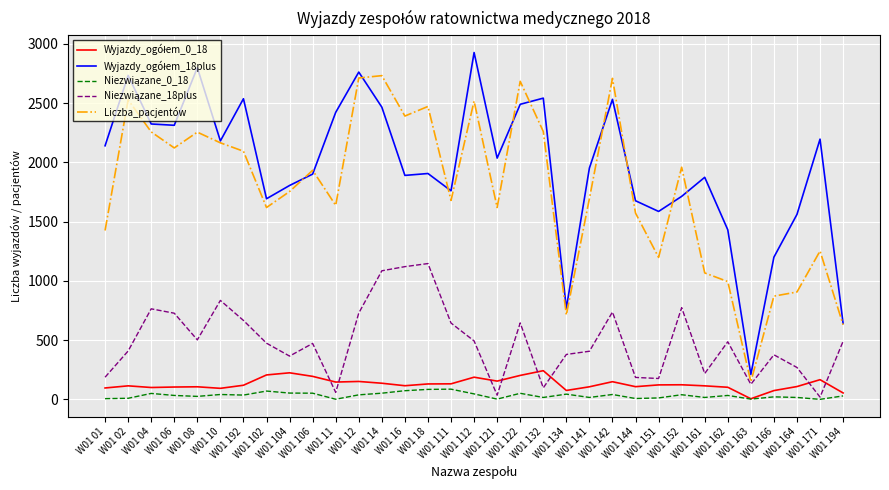

How many interior local valleys does the Liczba_pacjentów series have?

9